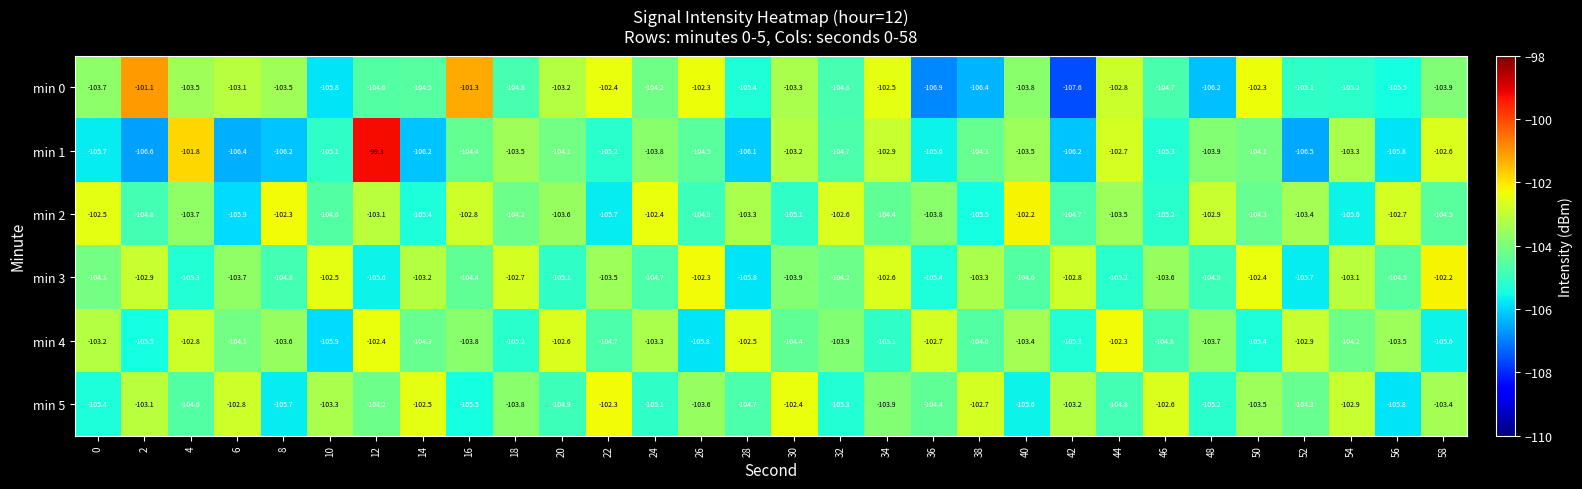

The min 5 series shows -103.1 at 2. True or false?

True